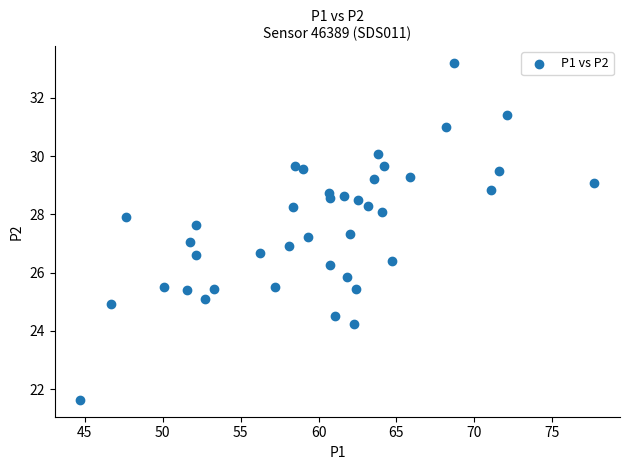

What is the range of X values (max minus min)?

33.0